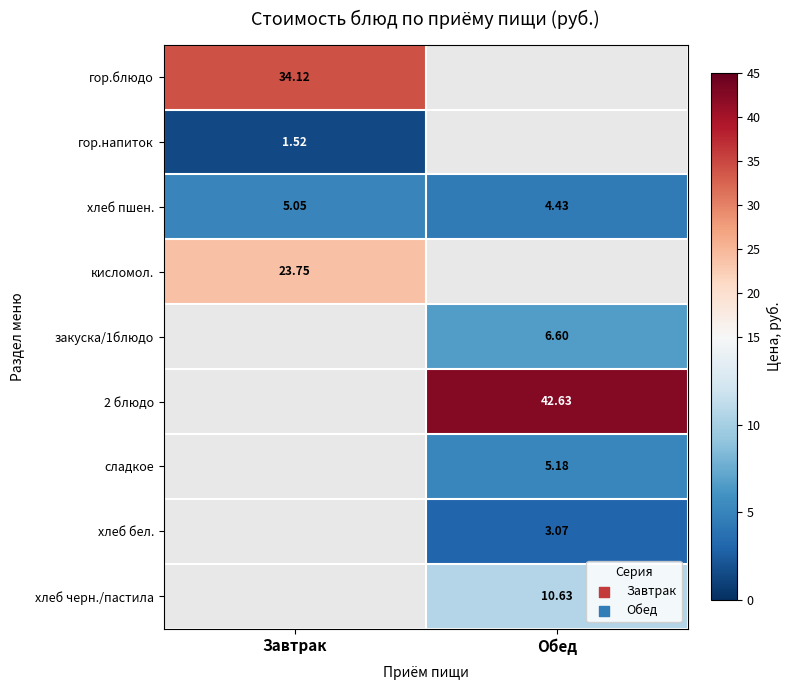

Is the value of 2 блюдо at Обед greater than the value of кисломол. at Завтрак?

Yes